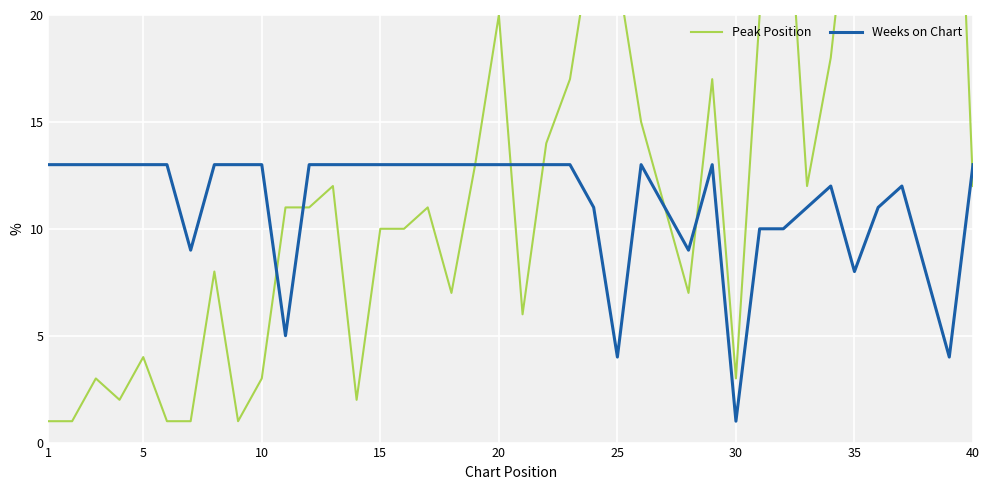

What are all the series names shown in the legend?

Peak Position, Weeks on Chart